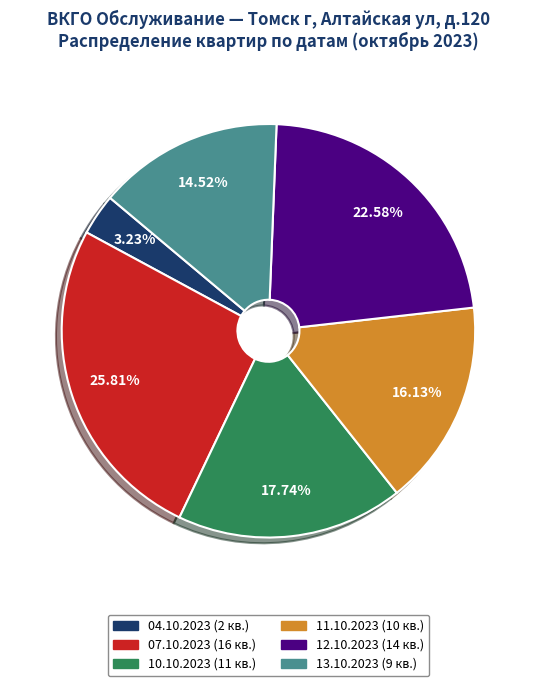

Does 07.10.2023 represent more than half of the total?

No